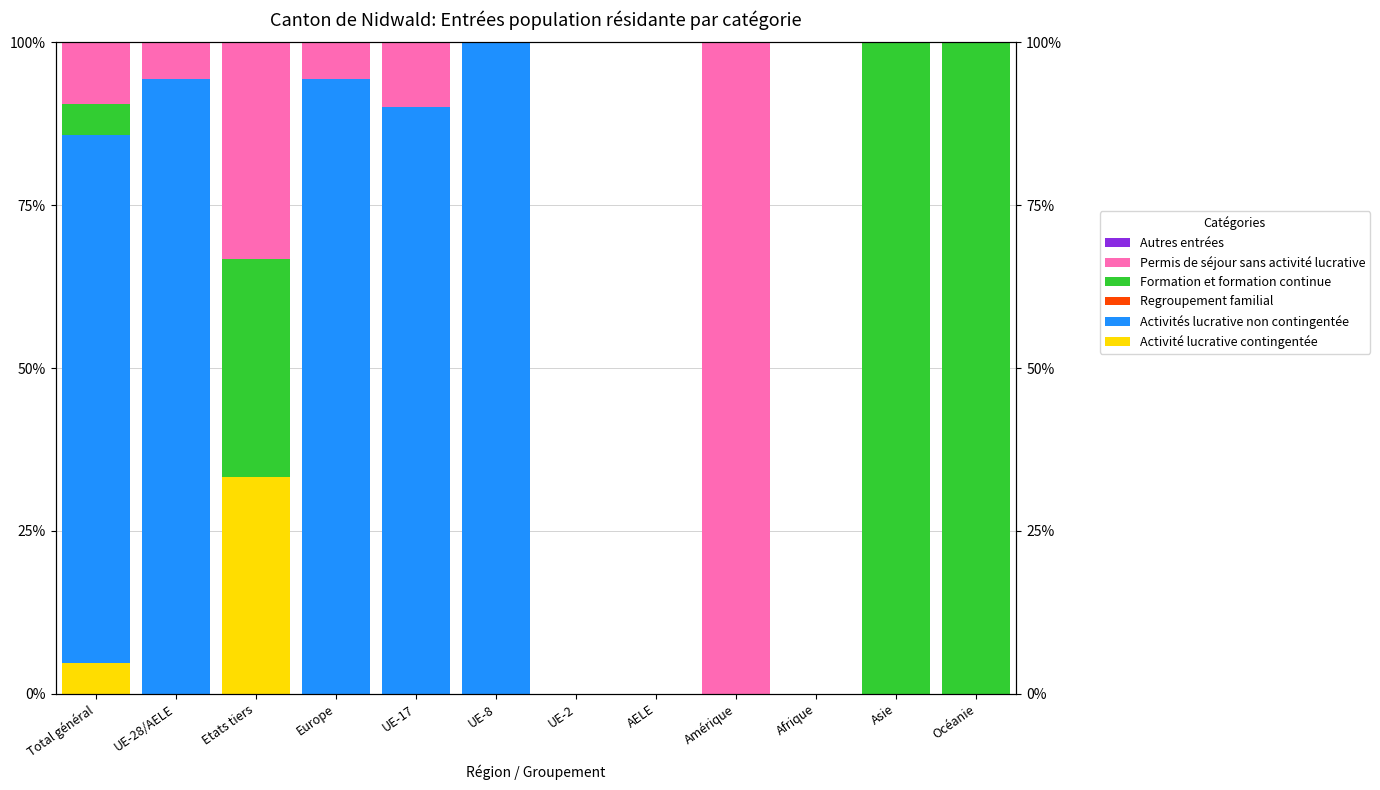

Which series has the largest total across all categories?

Activités lucrative non contingentée